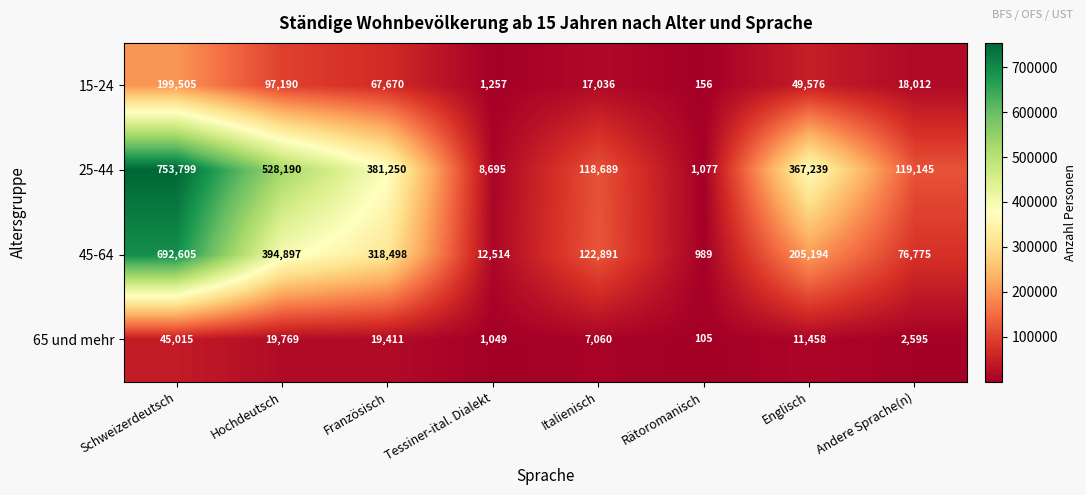

Is it true that 25-44 equals 8695 at Tessiner-ital. Dialekt?

True